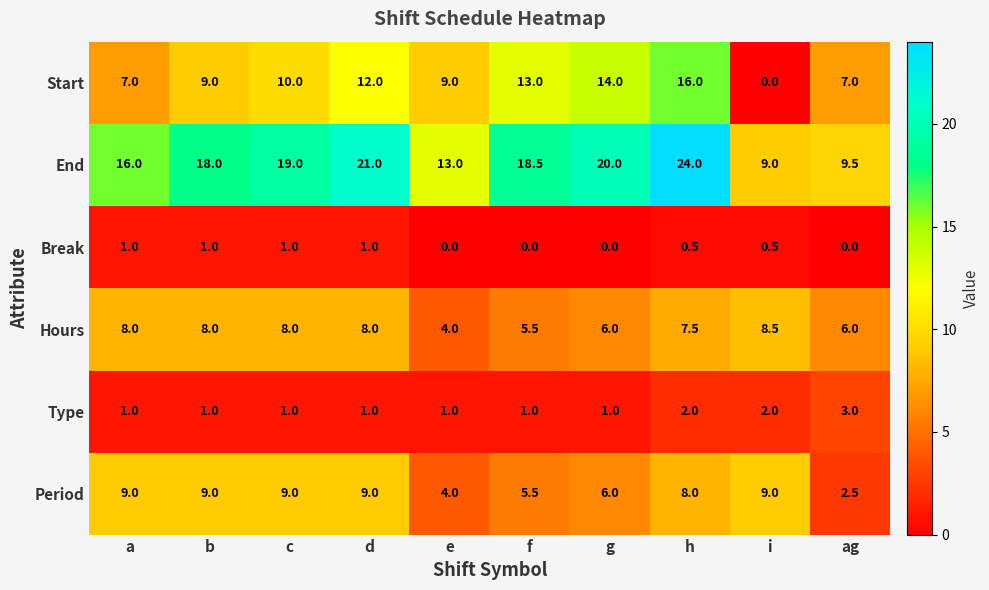

What is the total value across all series at f?

43.5